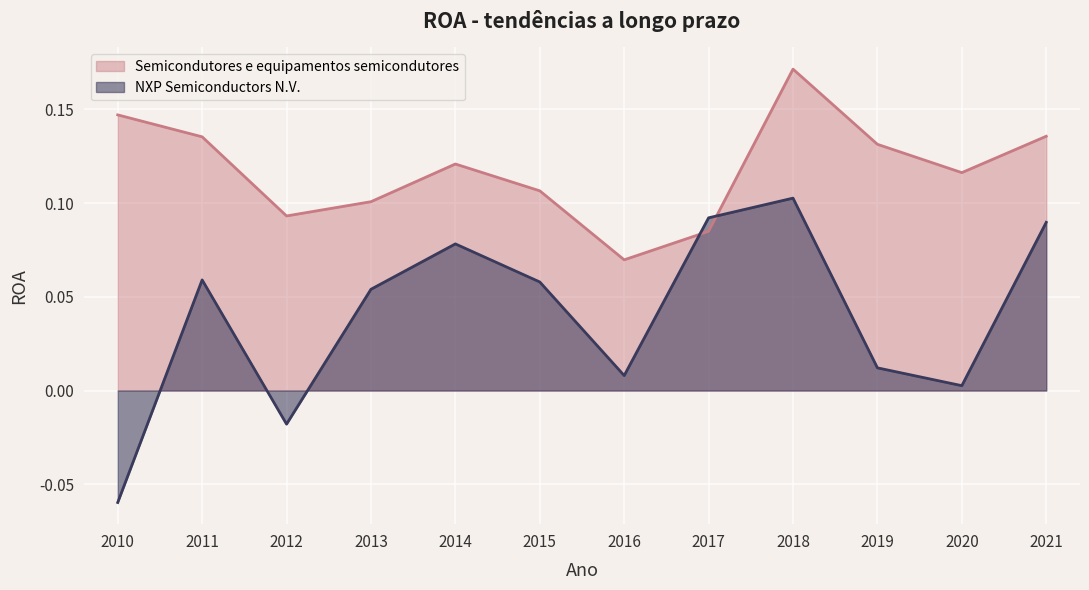

True or false: NXP Semiconductors N.V. and Semicondutores e equipamentos semicondutores cross at least once.

True